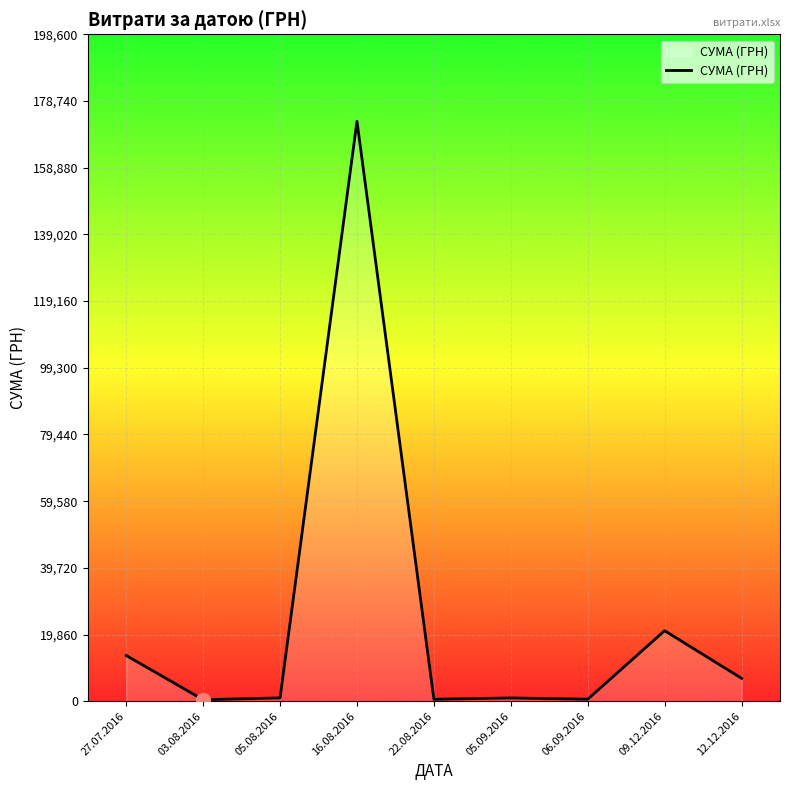

What is the difference between the values at 06.09.2016 and 12.12.2016?

6225.0